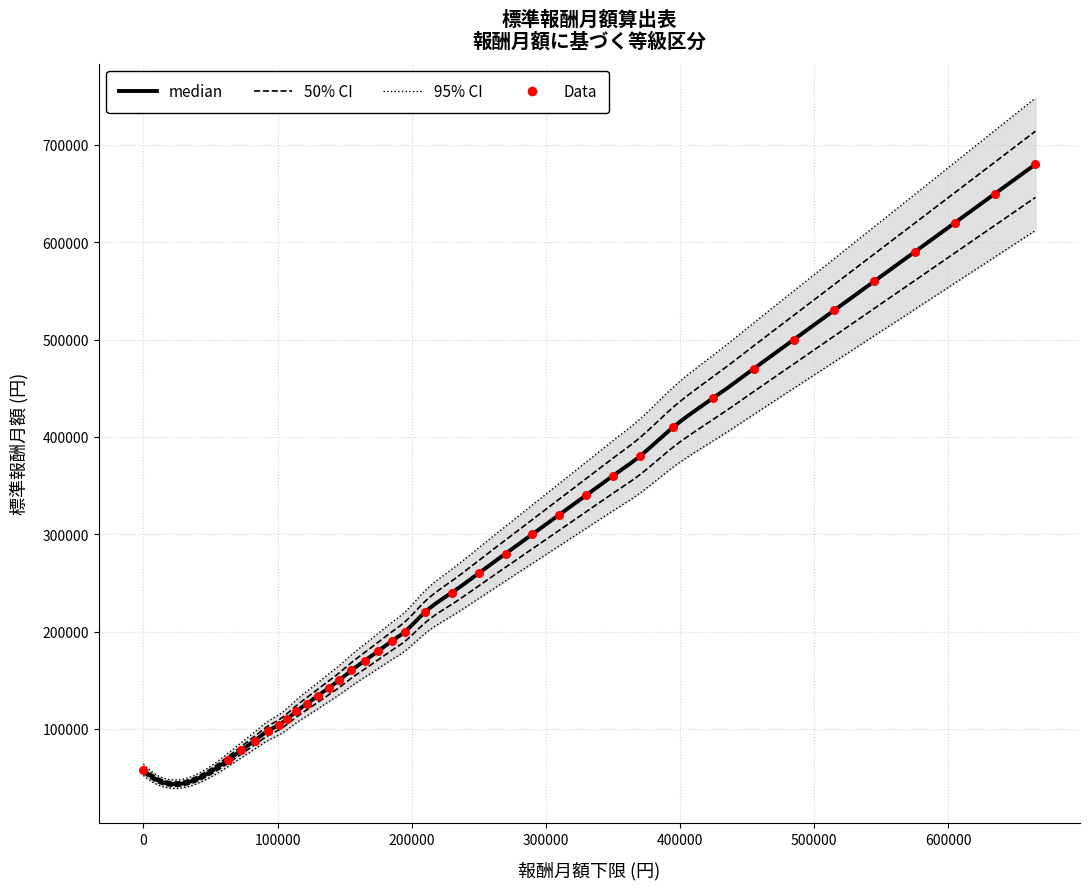

Approximately how many times larger is the value at 680000 compared to 410000?

1.7